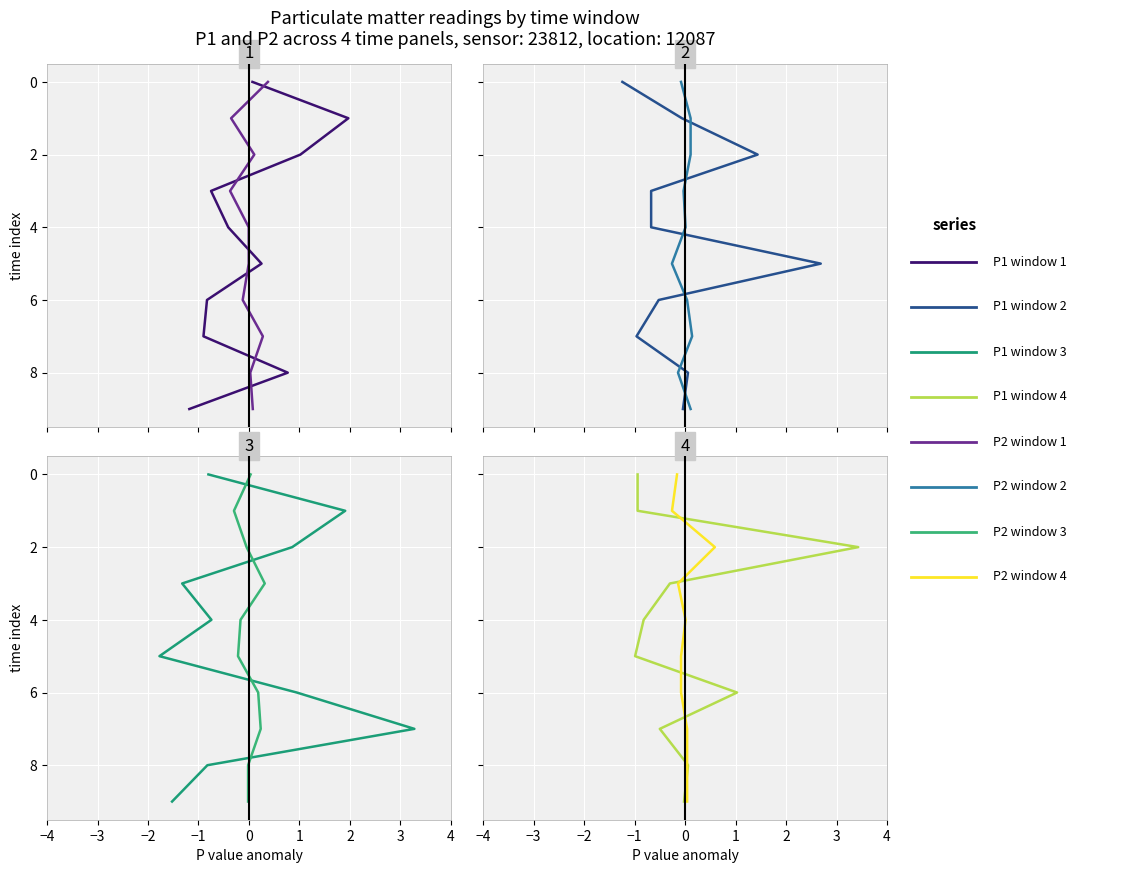

What is the total value across all series at −1?

6